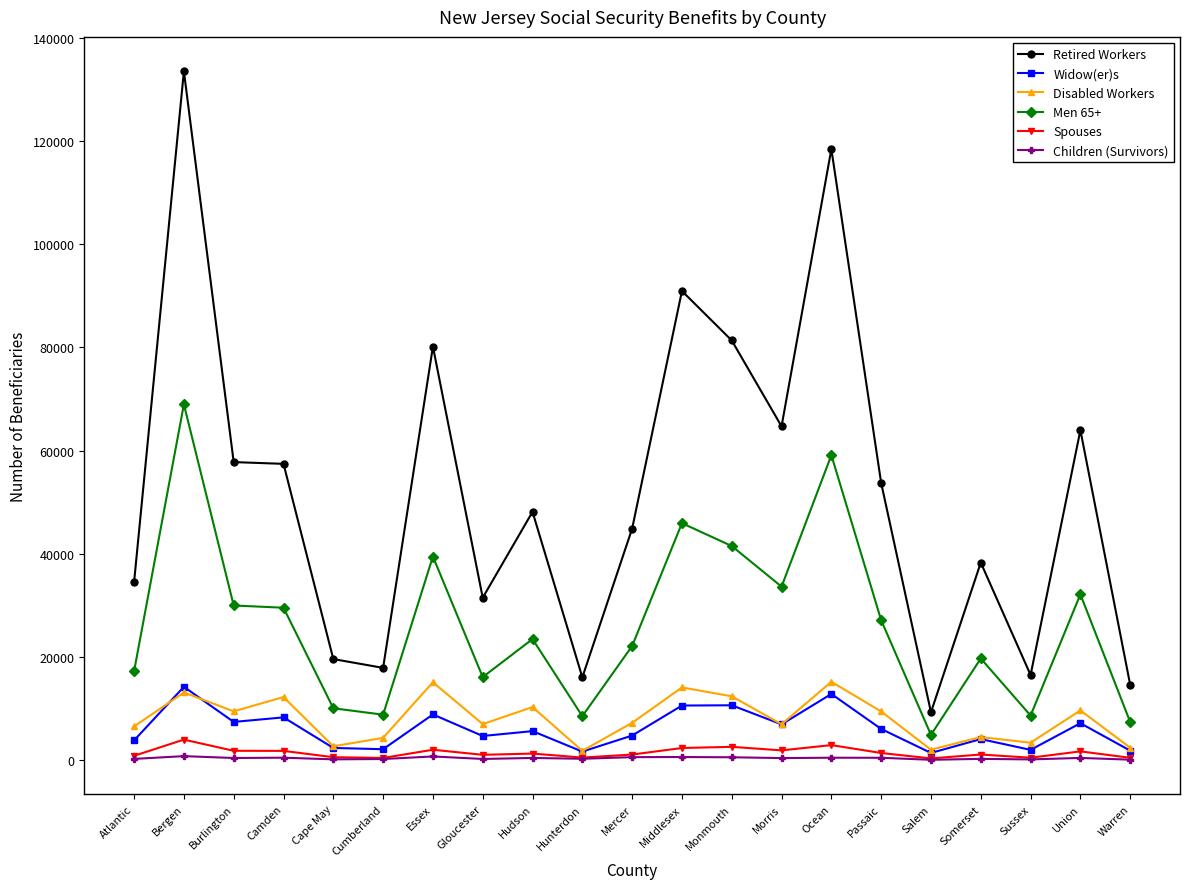

At how many categories does at least one series exceed 84554?

3